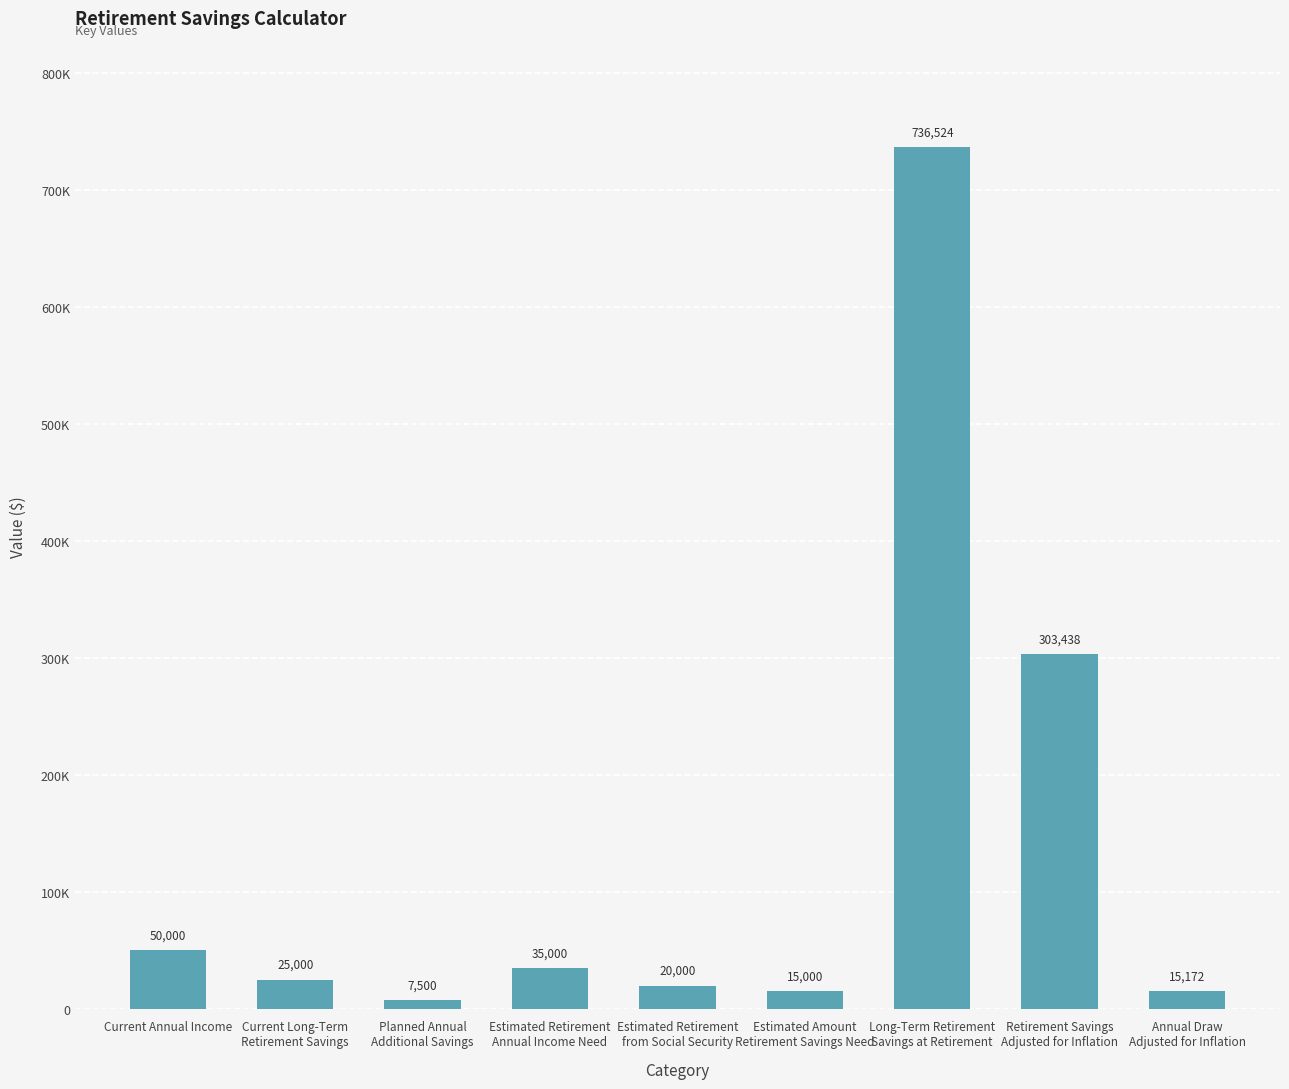

Rank the categories by value from lowest to highest.

Planned Annual
Additional Savings, Estimated Amount
Retirement Savings Need, Annual Draw
Adjusted for Inflation, Estimated Retirement
from Social Security, Current Long-Term
Retirement Savings, Estimated Retirement
Annual Income Need, Current Annual Income, Retirement Savings
Adjusted for Inflation, Long-Term Retirement
Savings at Retirement